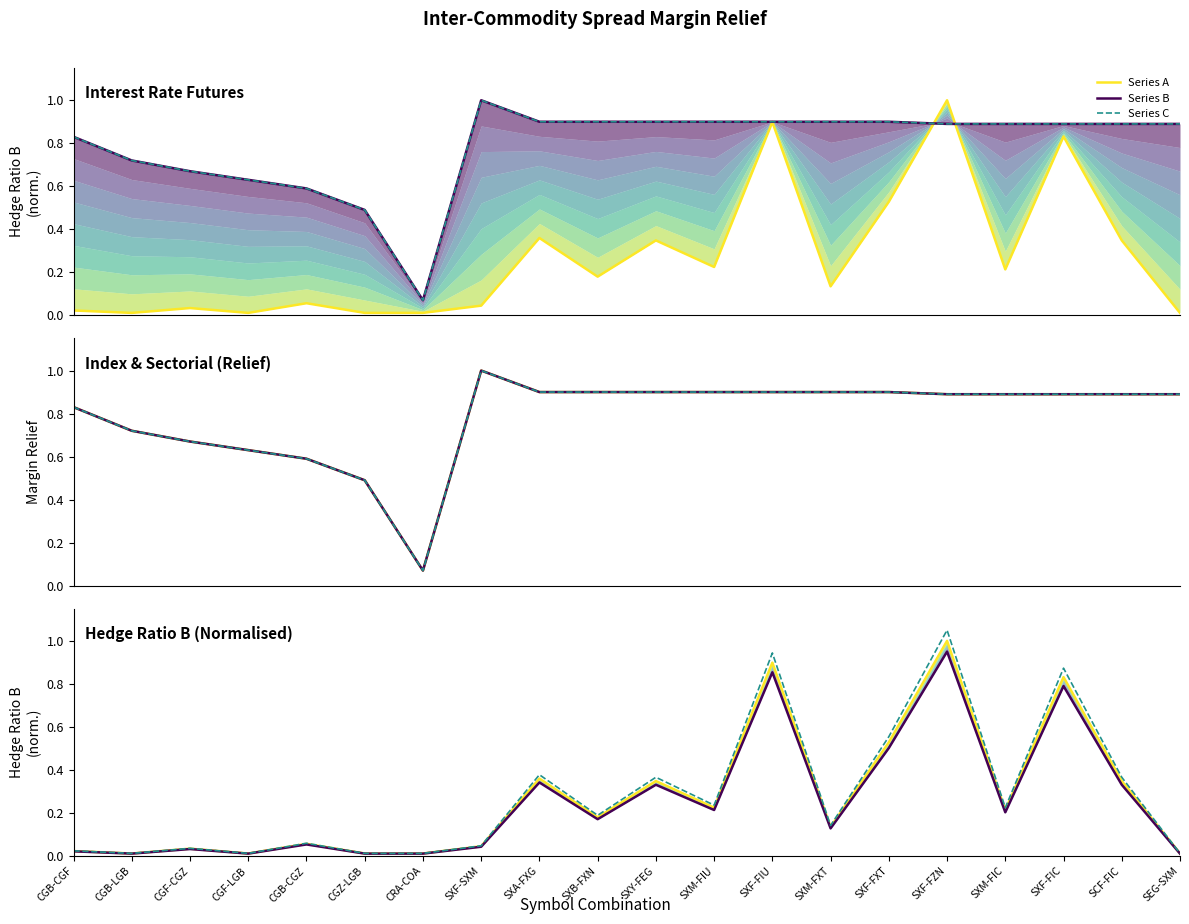

Rank the series by their maximum value, from lowest to highest.

Series B, Series A, Series C